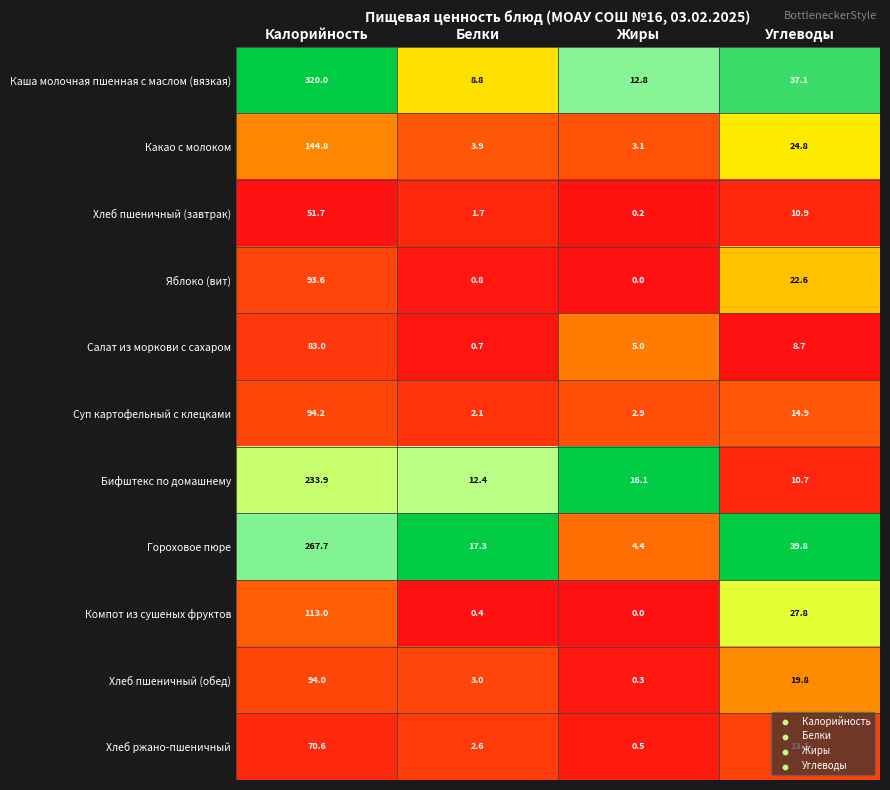

What is the total value across all series at Жиры?

45.3